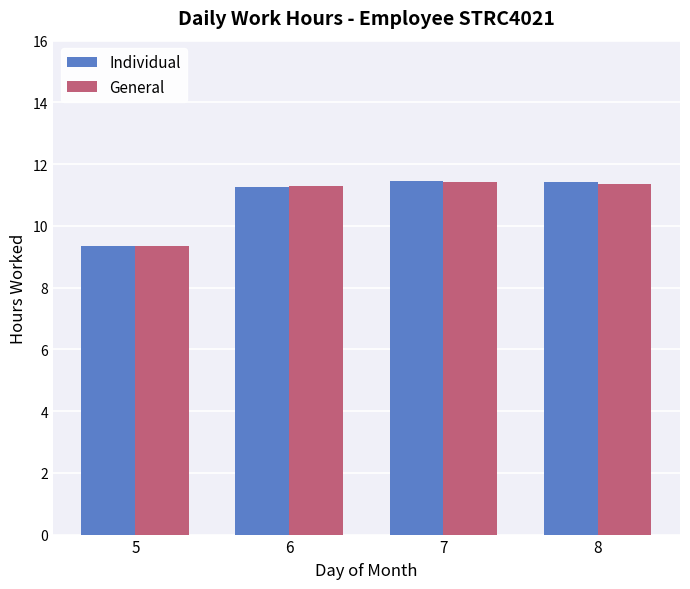

True or false: Individual has a value of 11.3 at 6.

True